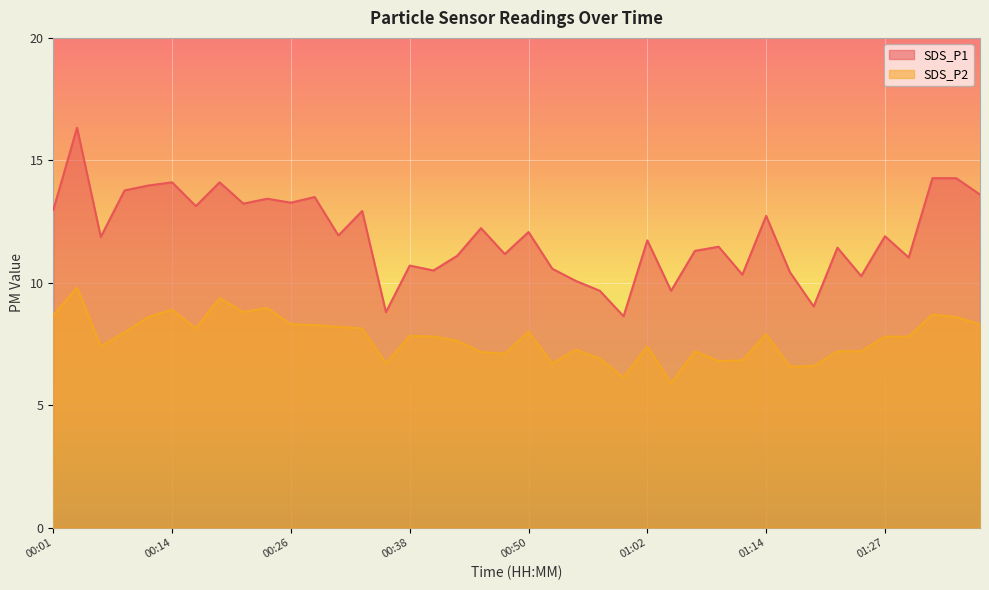

Which series has the largest total across all categories?

SDS_P1